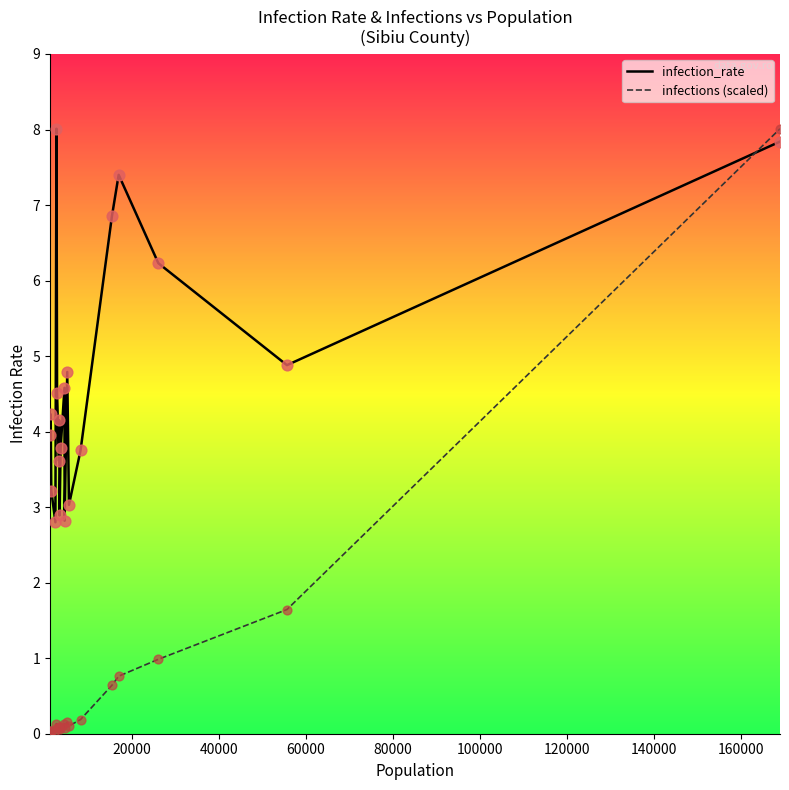

Which series has the largest total across all categories?

infection_rate